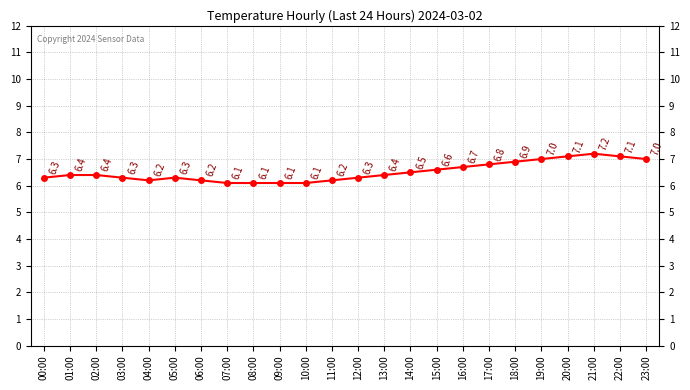

Reading right to left, extract all data points from this chart.

23:00=7.0	22:00=7.1	21:00=7.2	20:00=7.1	19:00=7.0	18:00=6.9	17:00=6.8	16:00=6.7	15:00=6.6	14:00=6.5	13:00=6.4	12:00=6.3	11:00=6.2	10:00=6.1	09:00=6.1	08:00=6.1	07:00=6.1	06:00=6.2	05:00=6.3	04:00=6.2	03:00=6.3	02:00=6.4	01:00=6.4	00:00=6.3